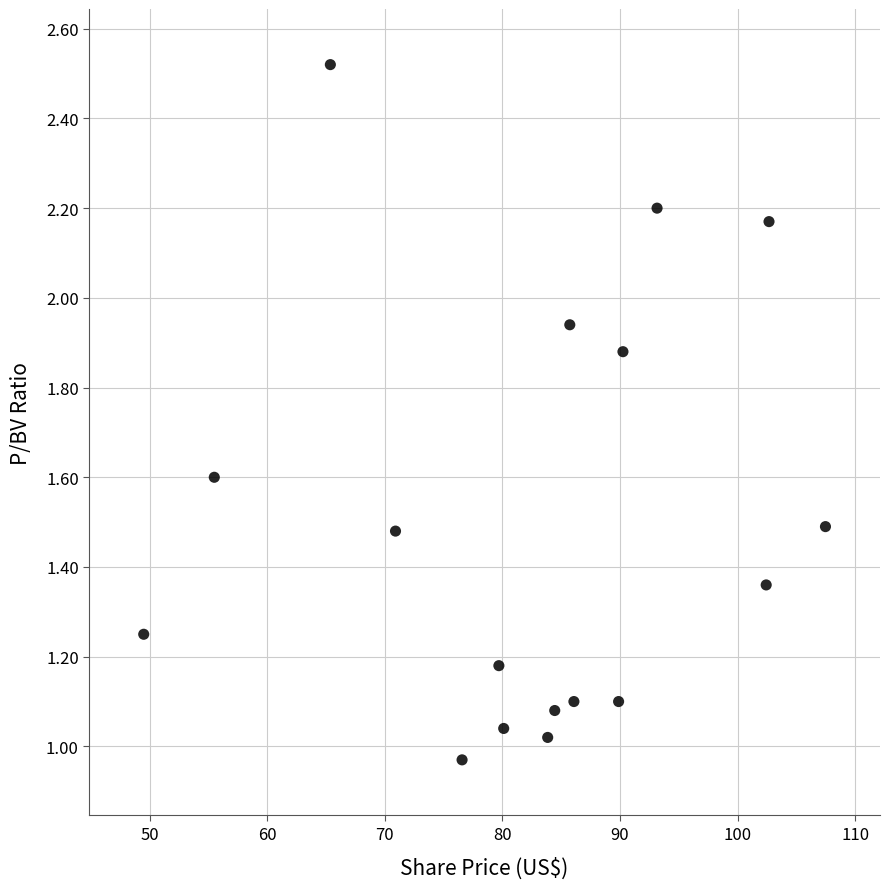

What is the range of X values (max minus min)?

58.0